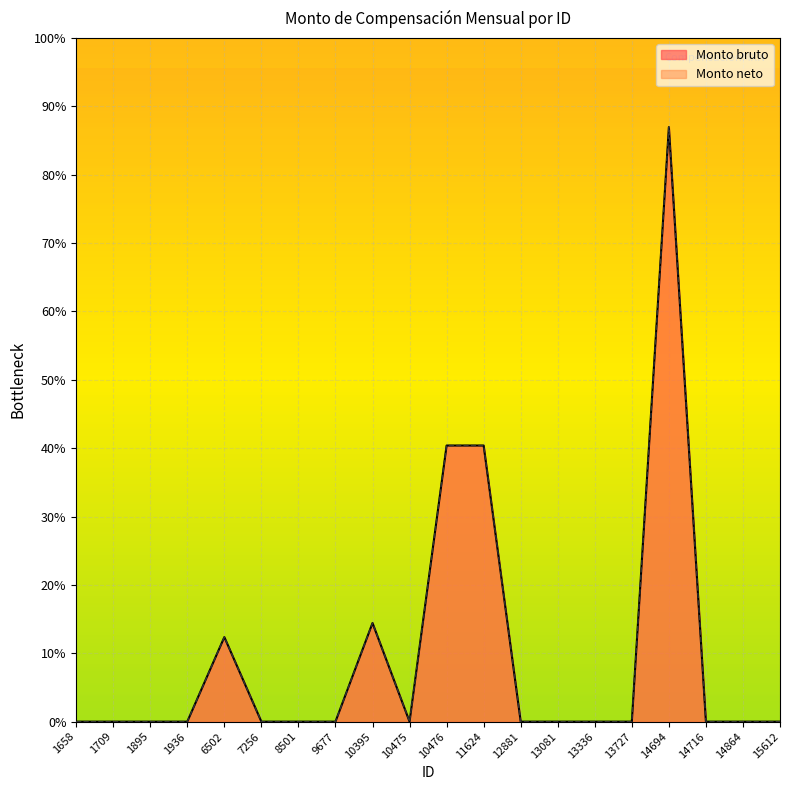

True or false: Monto neto has a value of 0 at 15612.

True